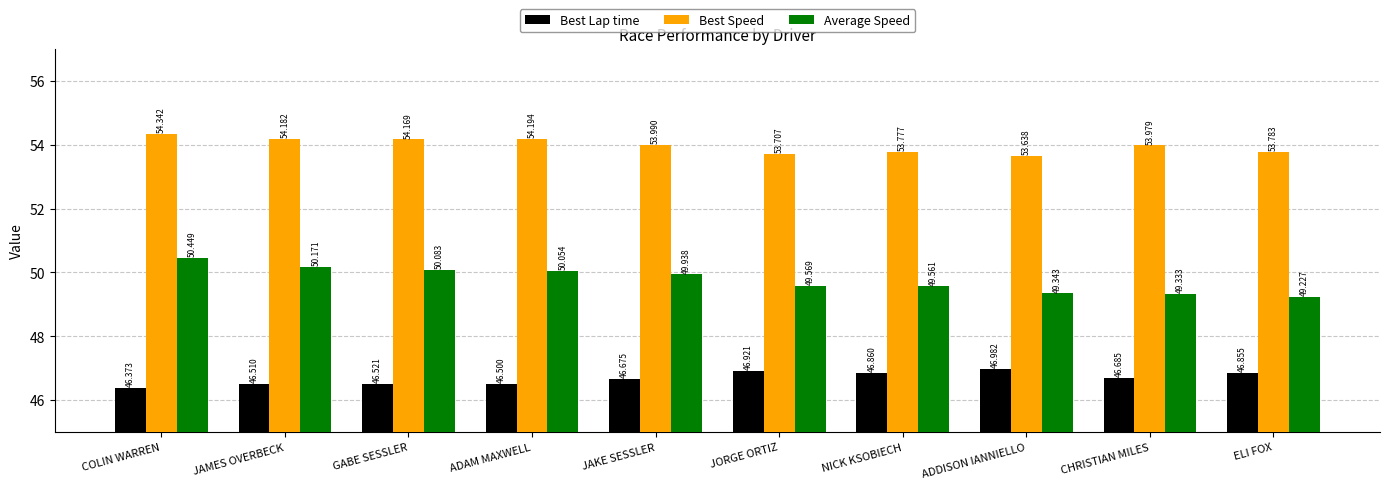

At how many categories does at least one series exceed 51?

10